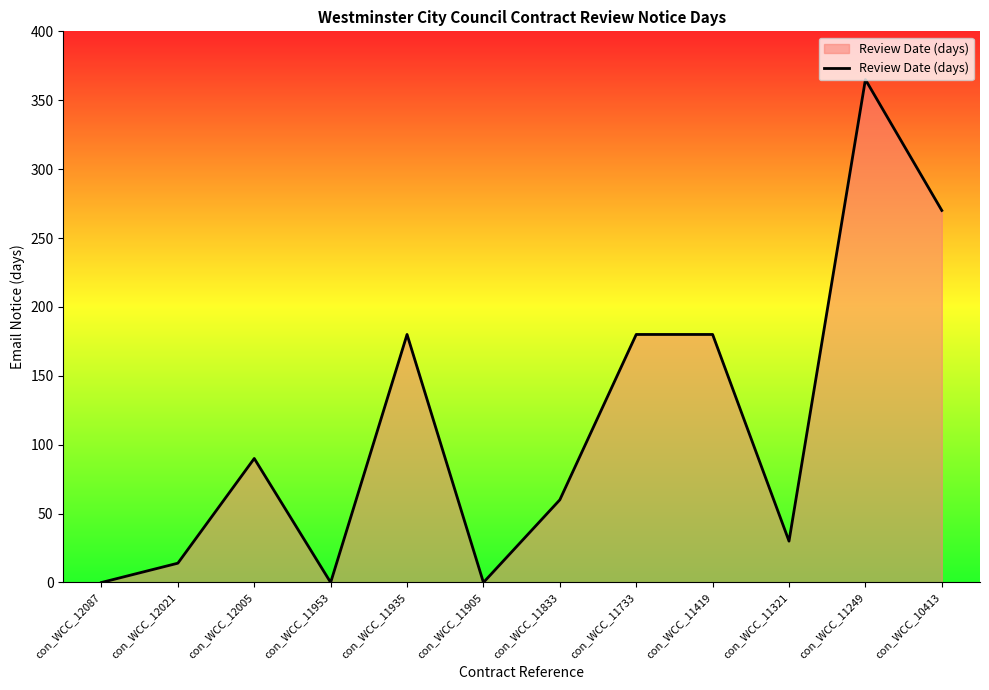

The chart shows a value of 449 at con_WCC_10413. True or false?

False